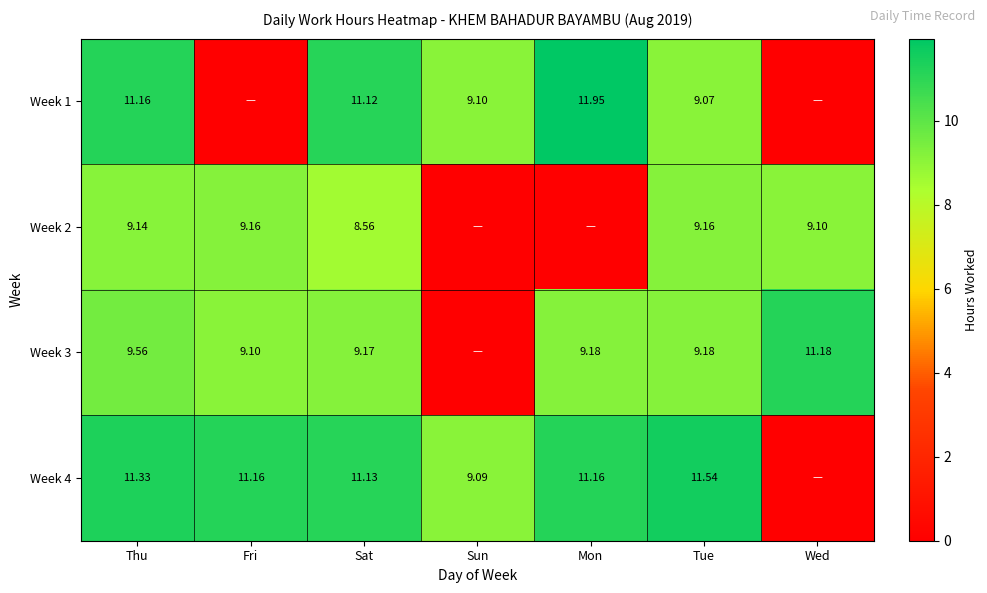

At how many categories does at least one series exceed 7?

7